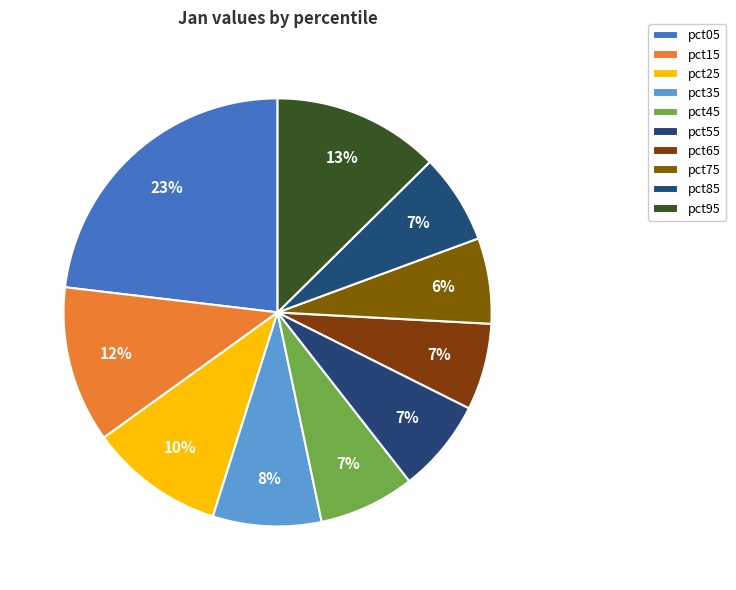

What is the smallest slice in the pie chart?

pct75